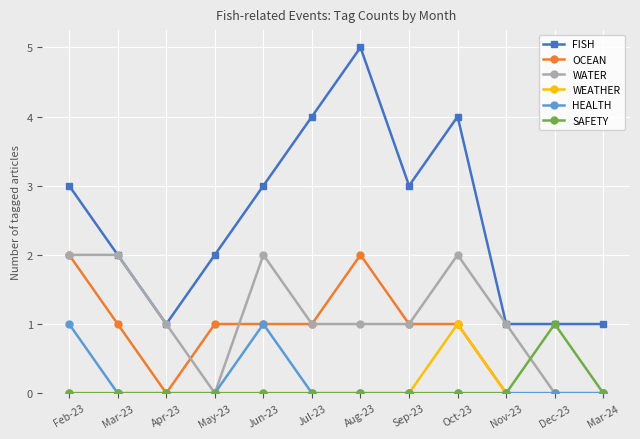

Which series has the largest total across all categories?

FISH